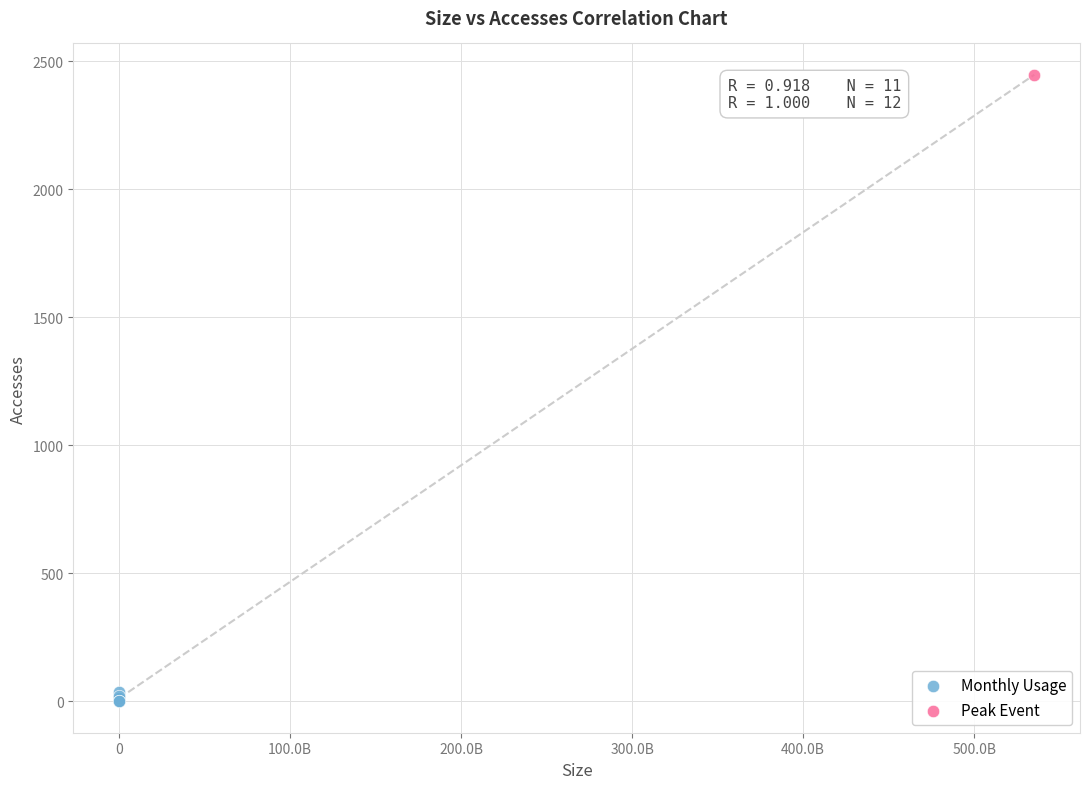

What are all the series names shown in the legend?

Monthly Usage, Peak Event